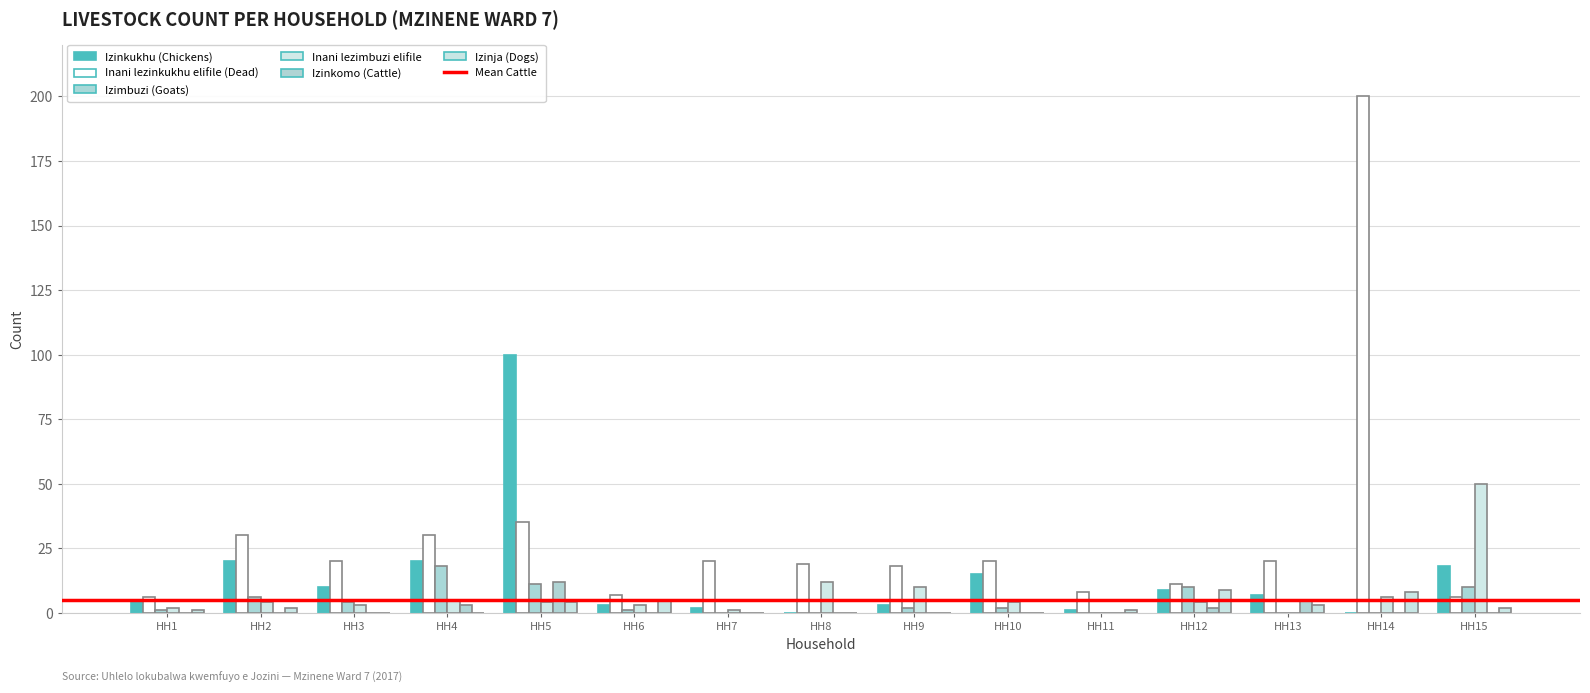

How many data points does each series have?

15